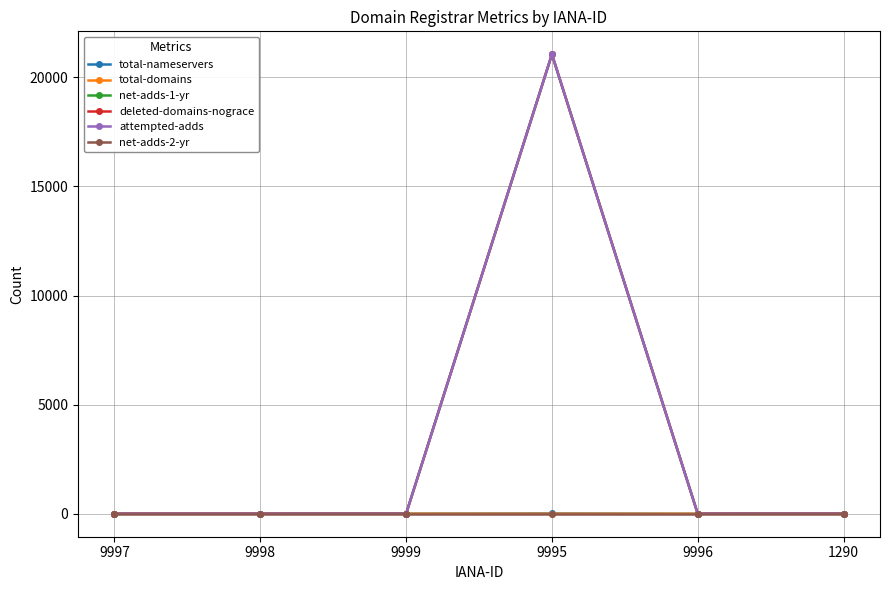

Is this an area chart (filled region under the line)?

No